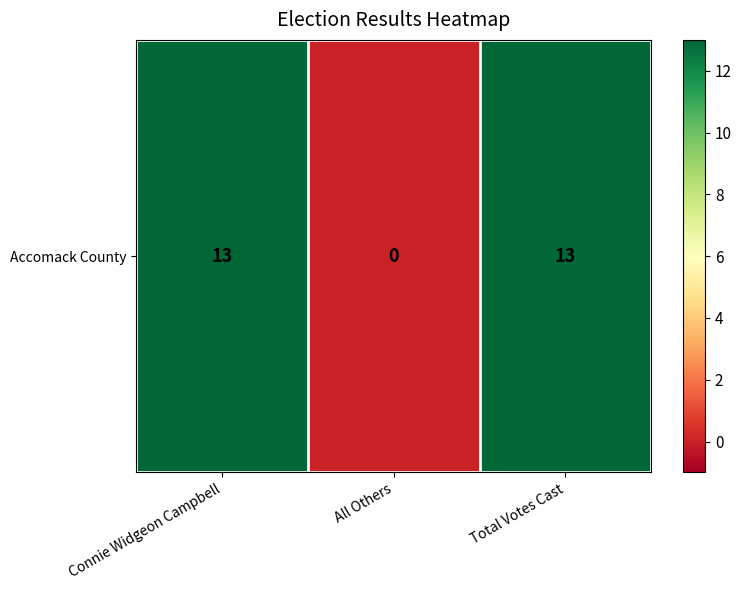

Between Total Votes Cast and Connie Widgeon Campbell, which is larger?

Total Votes Cast